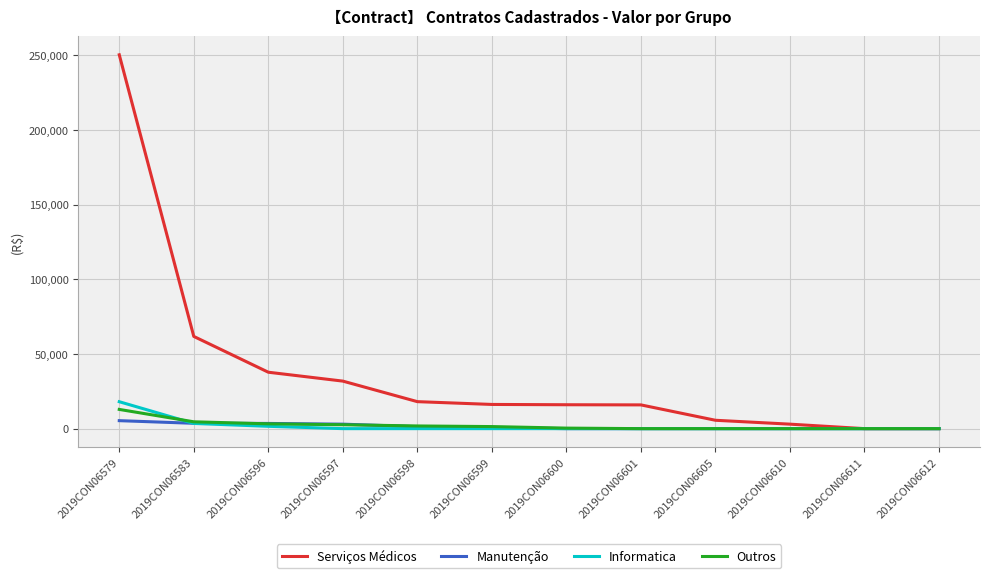

What is the difference between the Serviços Médicos values at 2019CON06610 and 2019CON06598?

15070